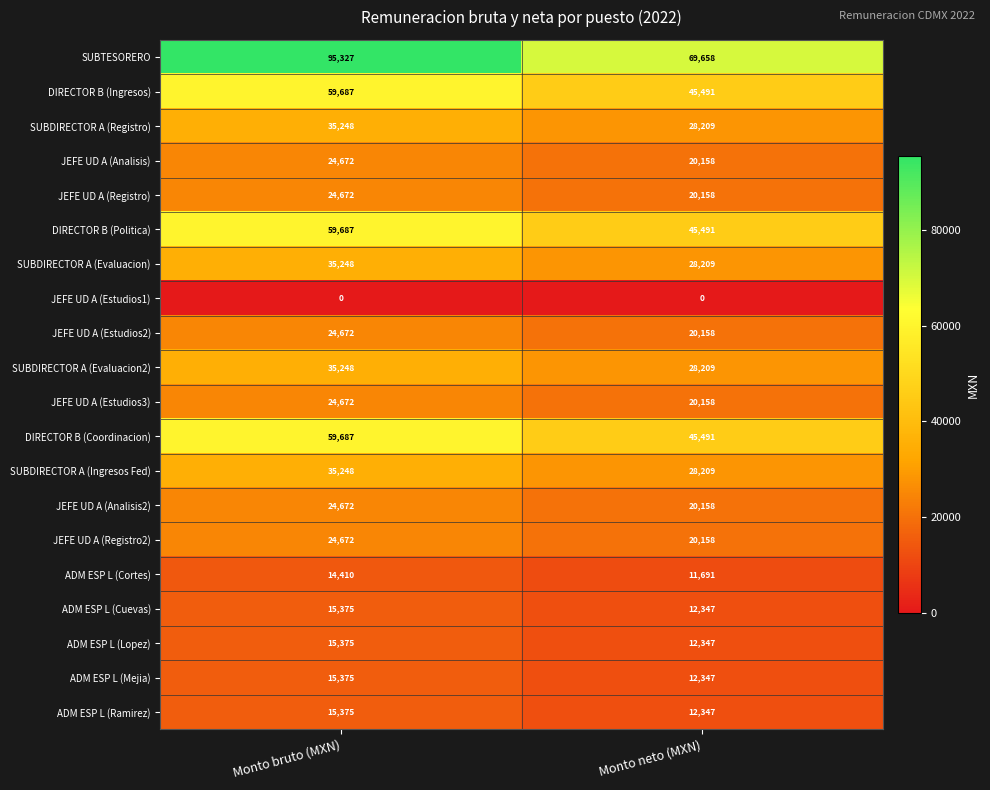

What is the sum of the DIRECTOR B (Politica) values at Monto neto (MXN) and Monto bruto (MXN)?

105178